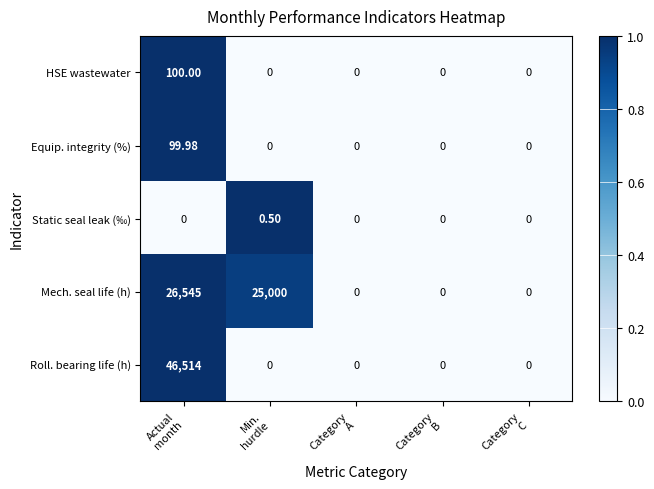

Which series has the largest range (max minus min)?

Roll. bearing life (h)